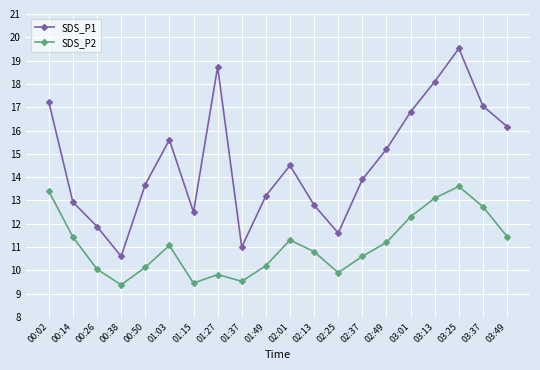

At which label is SDS_P1 closest to 15?

02:49